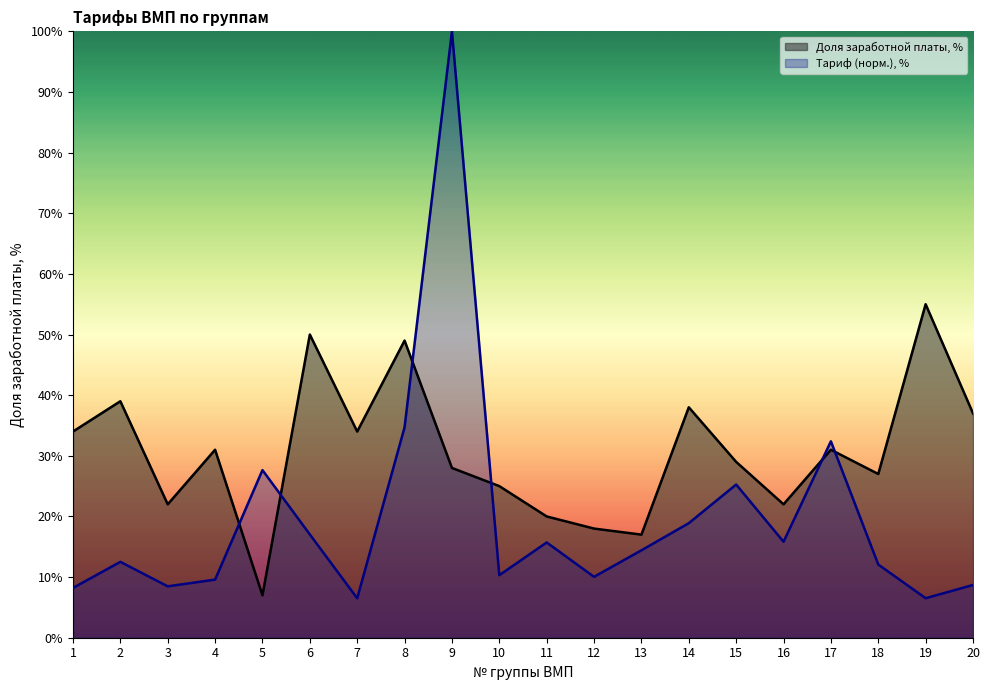

What is the difference between the maximum and second lowest values in the Тариф, рублей series?

93.5